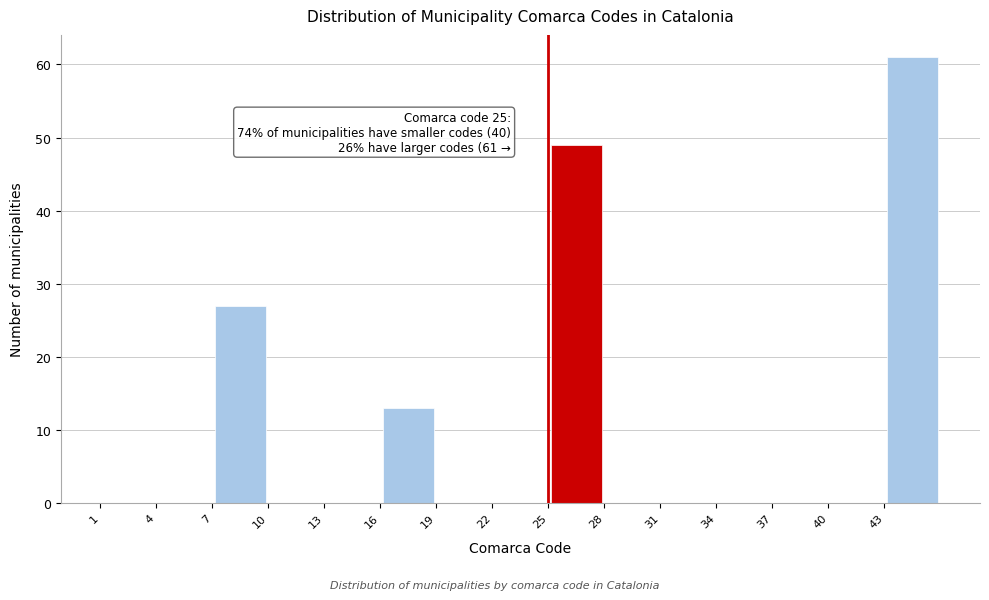

Over which range of the x-axis is the bar tallest?

43 to 46